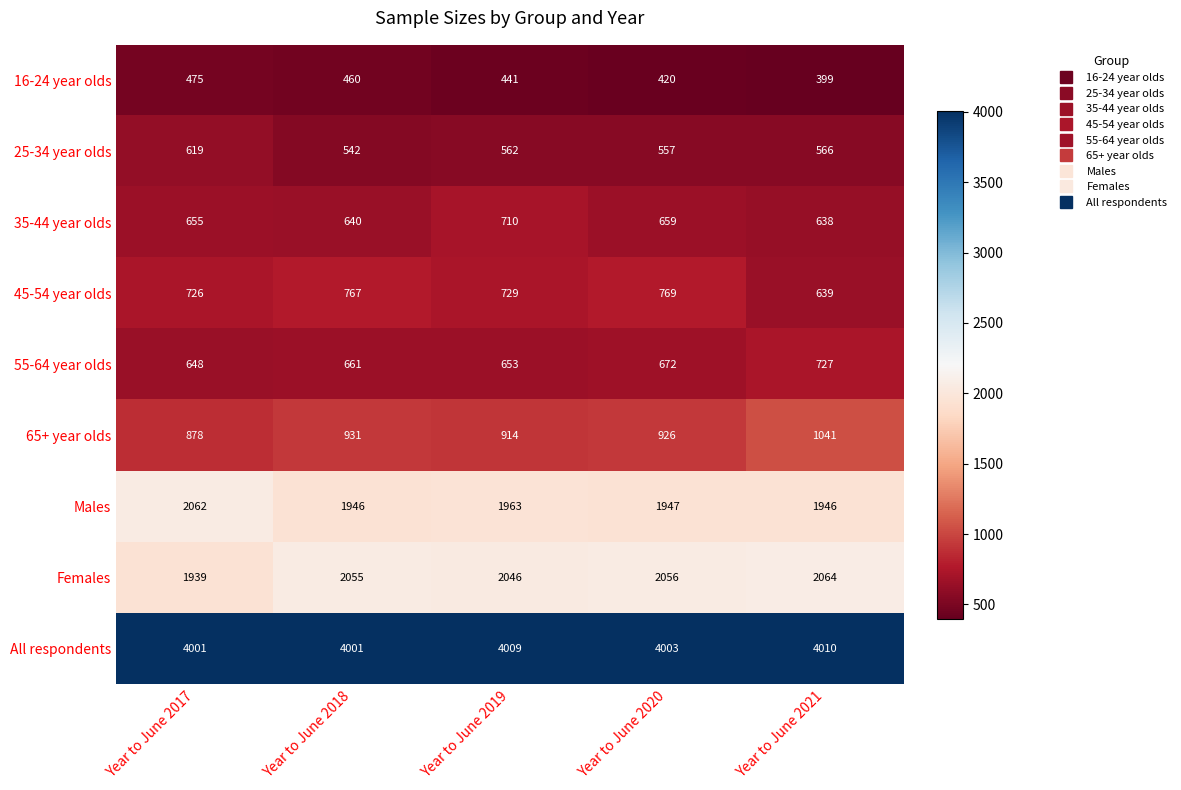

Which category has the lowest value across all series?

Year to June 2021